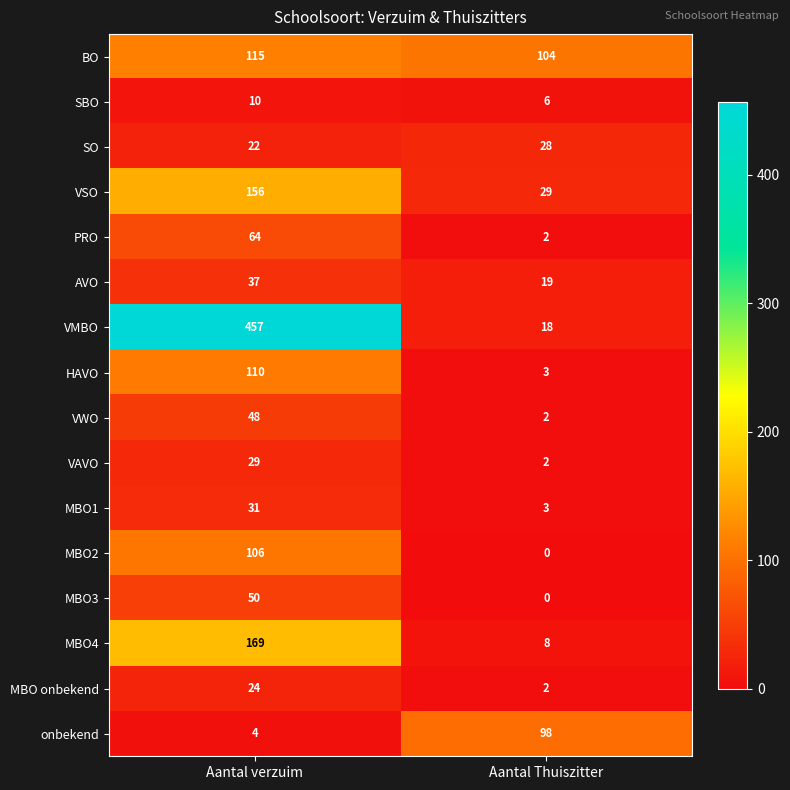

What is the difference between the maximum and minimum values in the PRO series?

62